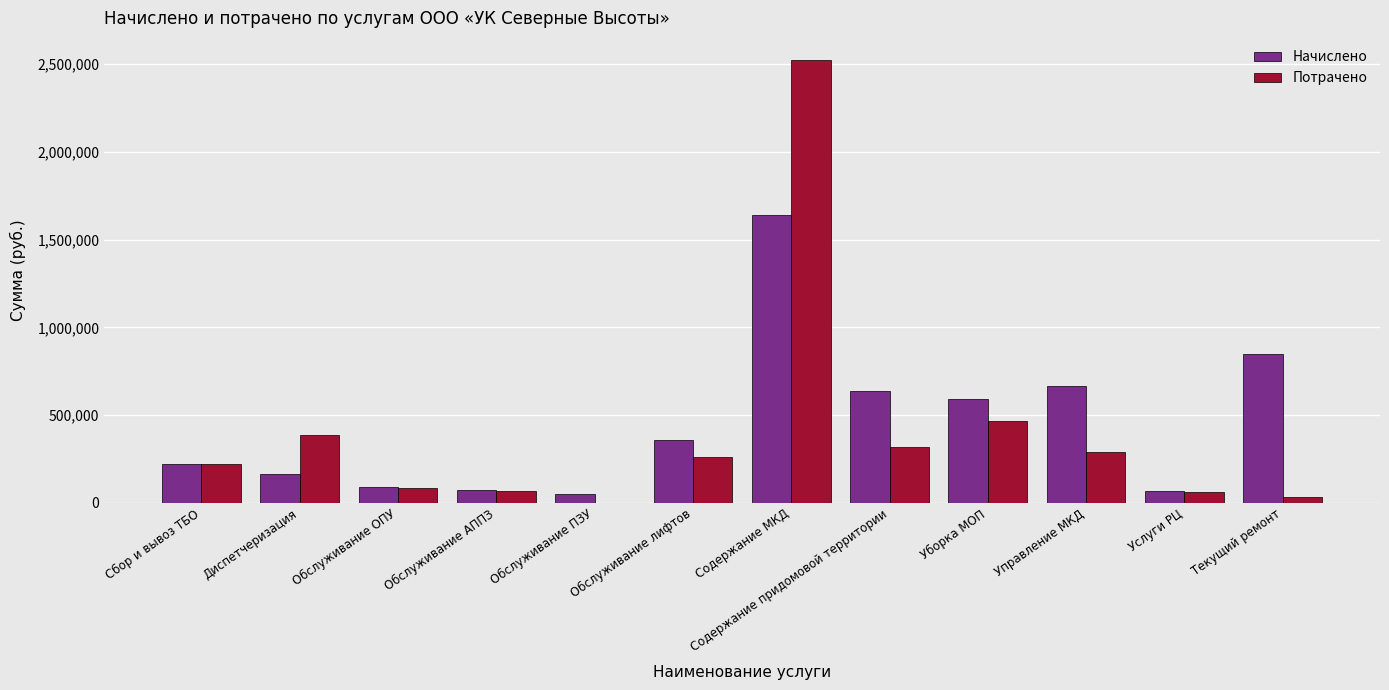

The Начислено series shows 881985.2 at Содержание МКД. True or false?

False